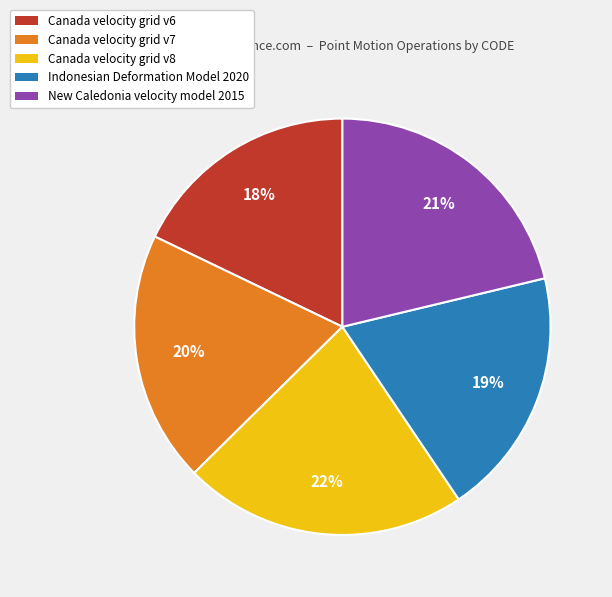

Does Canada velocity grid v6 represent more than half of the total?

No